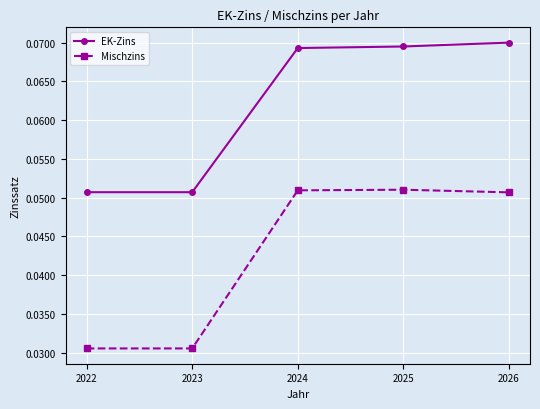

List the series in order of their overall mean, lowest first.

Mischzins, EK-Zins